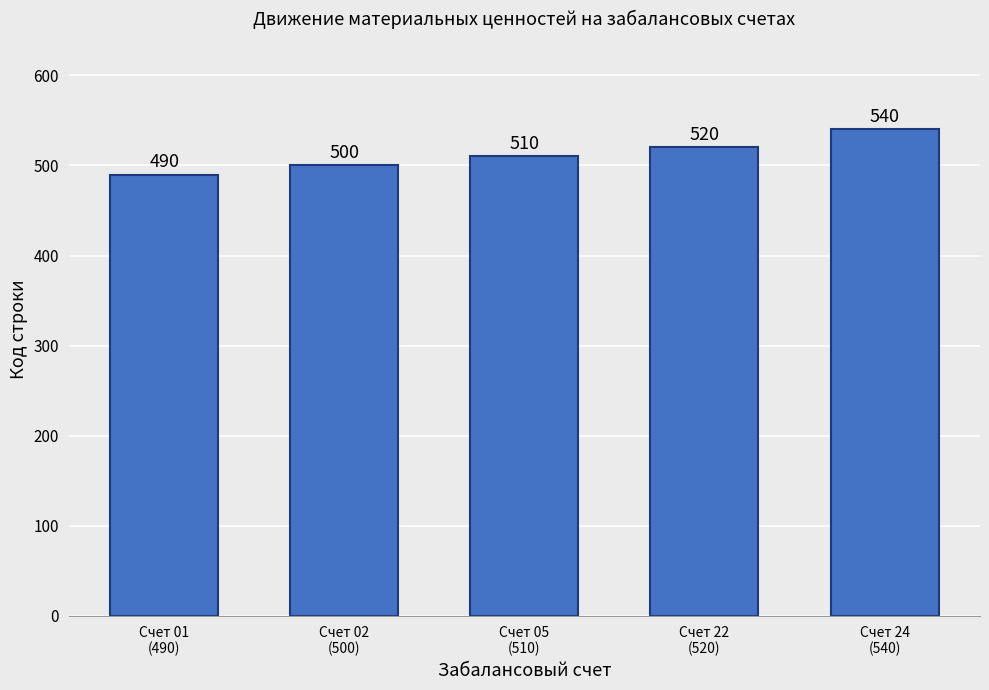

Reading left to right, transcribe all the data shown in this chart.

490	500	510	520	540